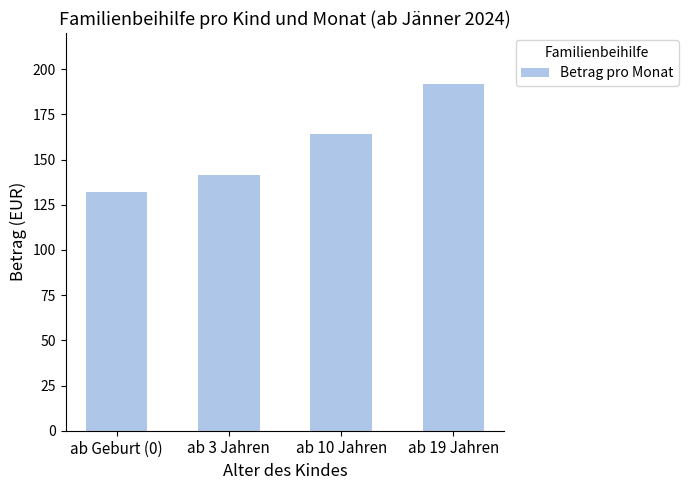

What is the difference between the second highest and second lowest values?

22.7